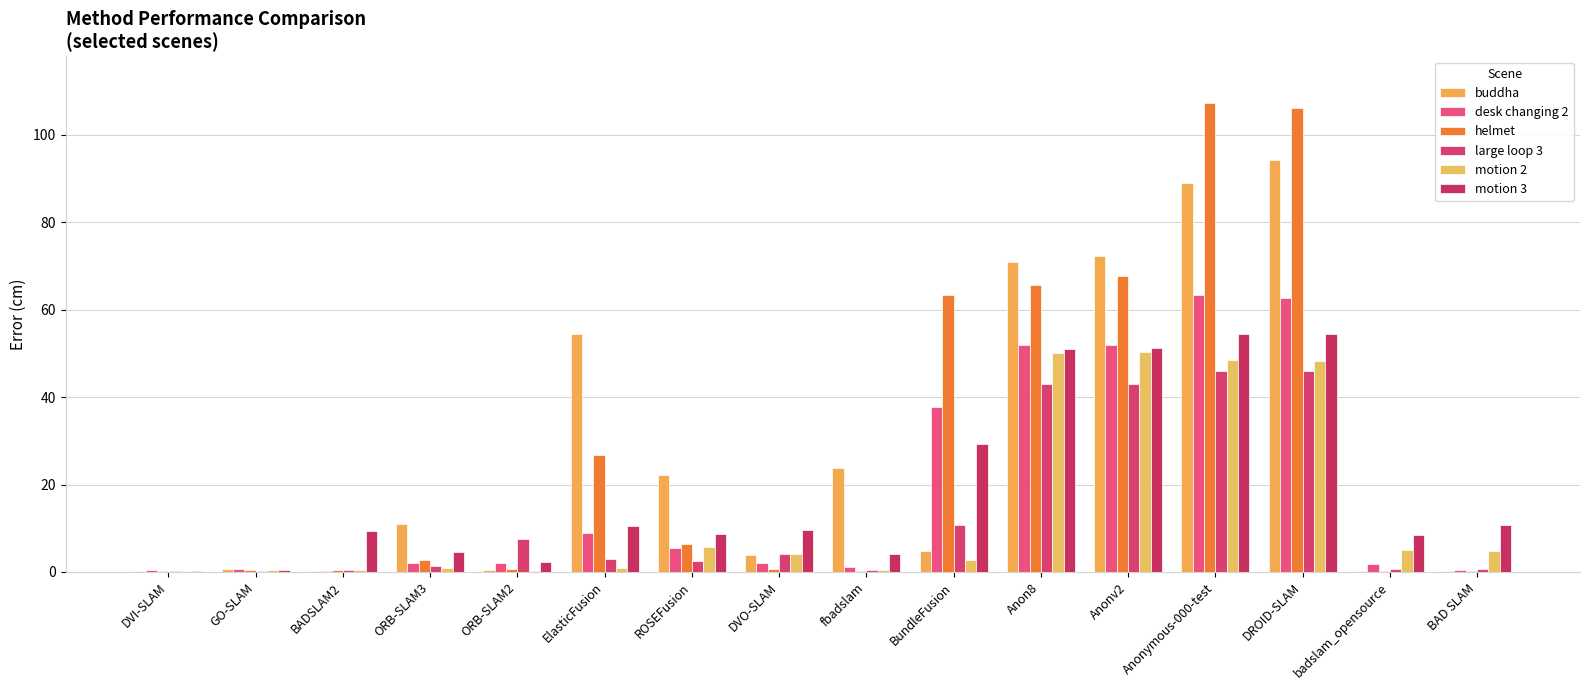

What is the approximate value of helmet at BADSLAM2?

0.4